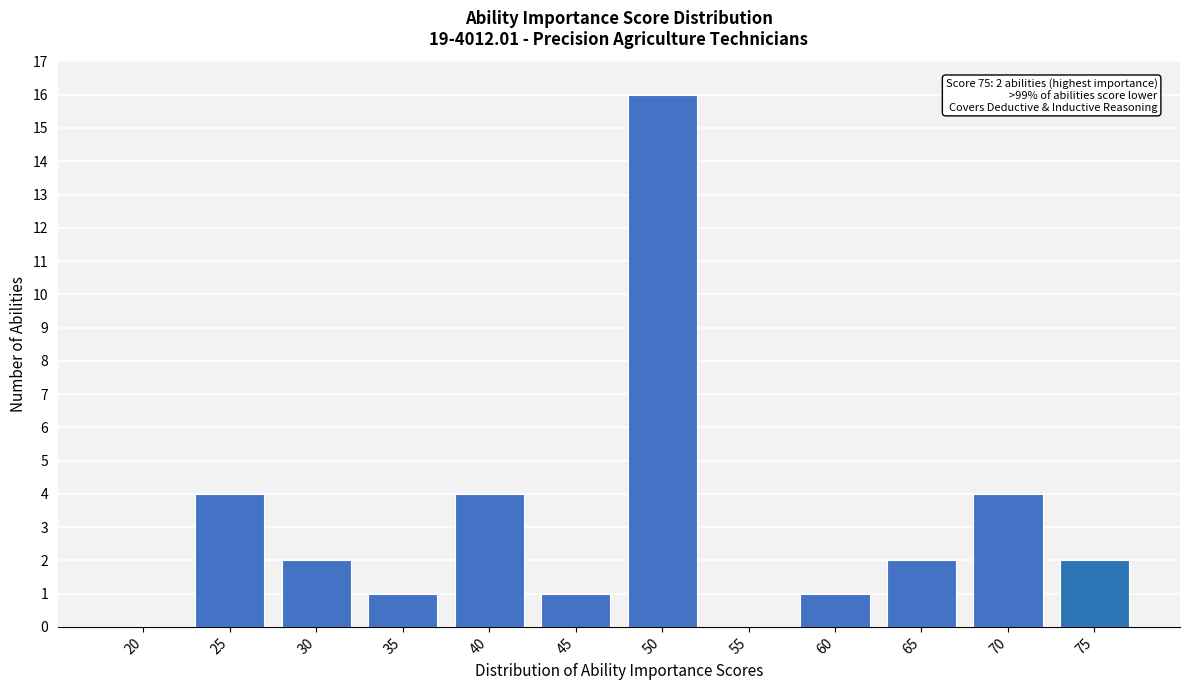

Reading left to right, transcribe all the data shown in this chart.

20=0	25=4	30=2	35=1	40=4	45=1	50=16	55=0	60=1	65=2	70=4	75=2